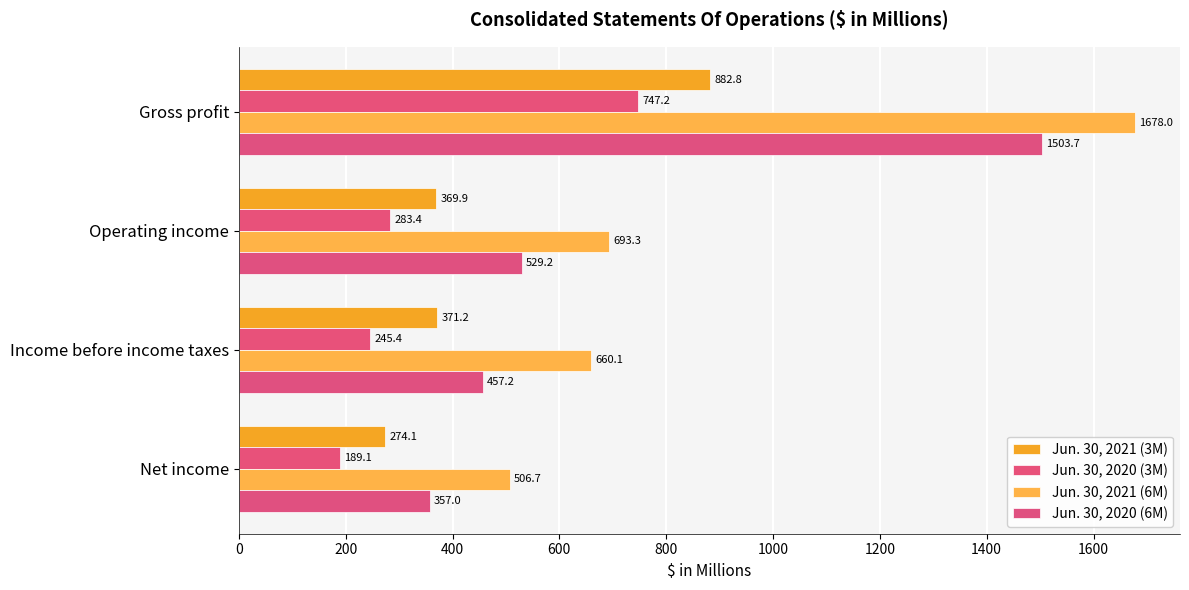

Rank the series by their maximum value, from highest to lowest.

Jun. 30, 2021 (6M), Jun. 30, 2020 (6M), Jun. 30, 2021 (3M), Jun. 30, 2020 (3M)